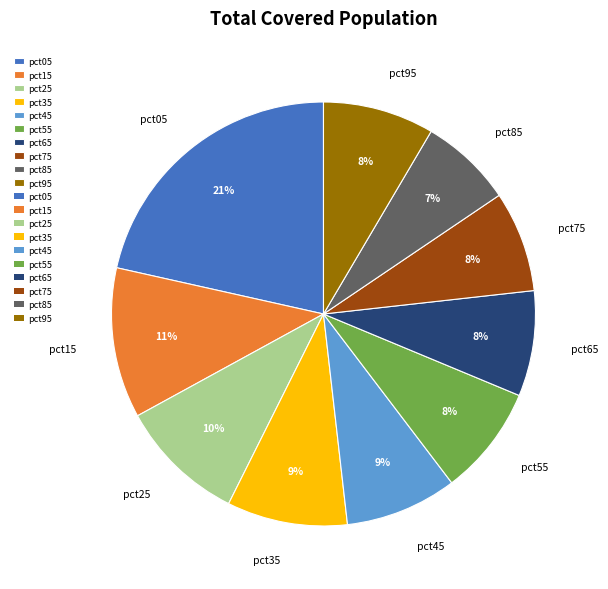

Combined, do pct45 and pct25 account for over 50%?

No